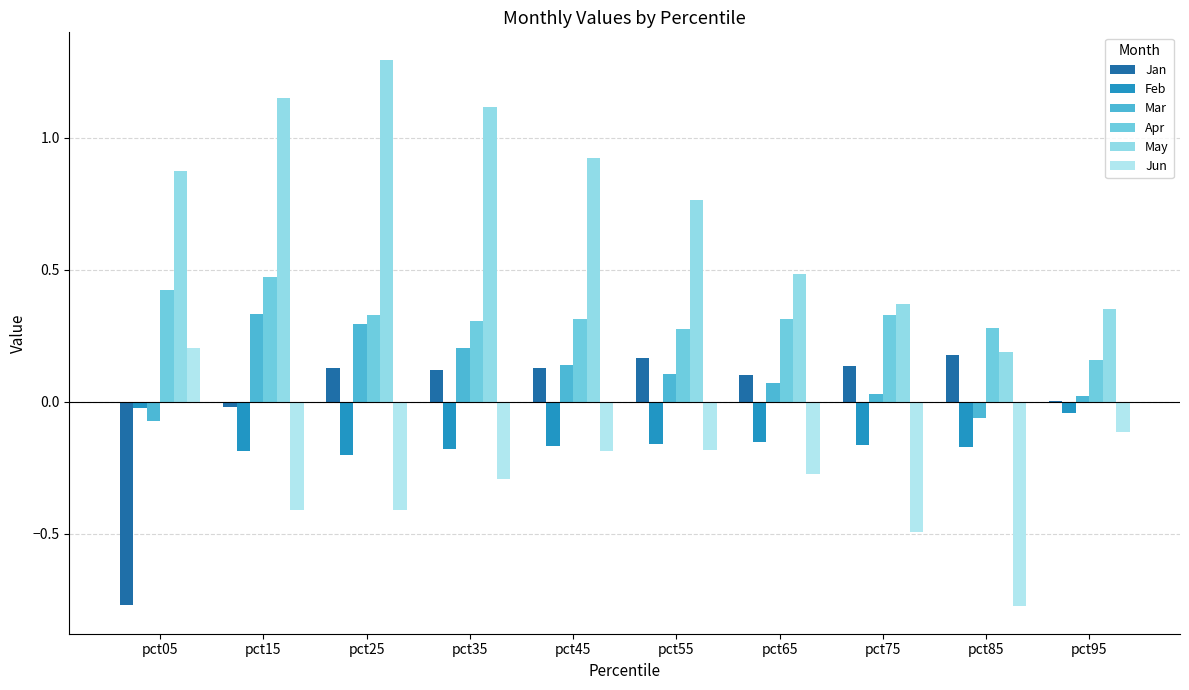

Where does the Jan series first go above 0?

pct25